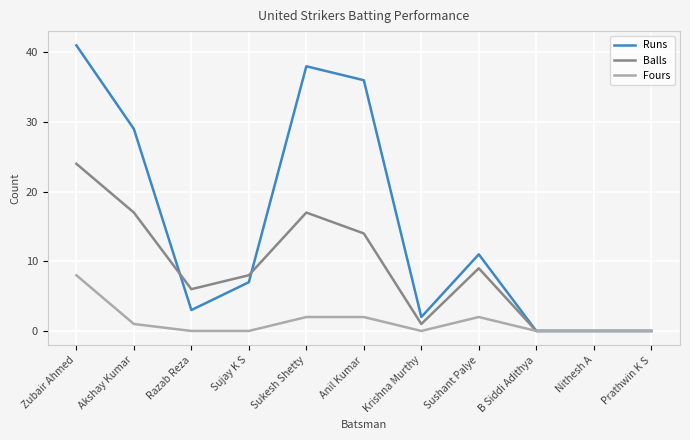

What position from the left is Sushant Palye?

8